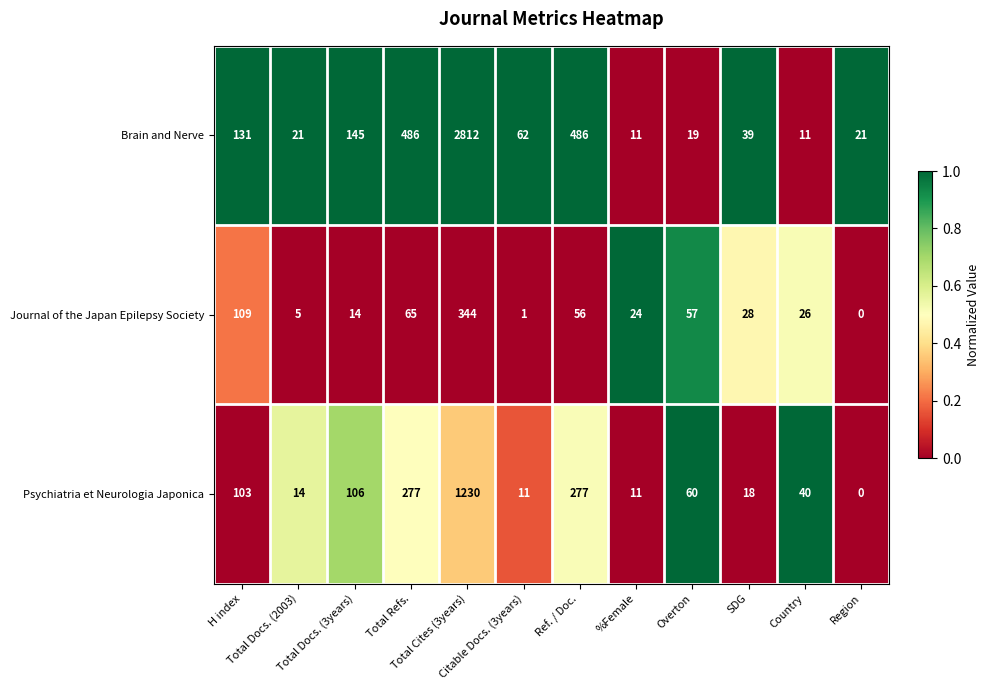

What is the difference between the maximum and minimum values in the Brain and Nerve series?

2801